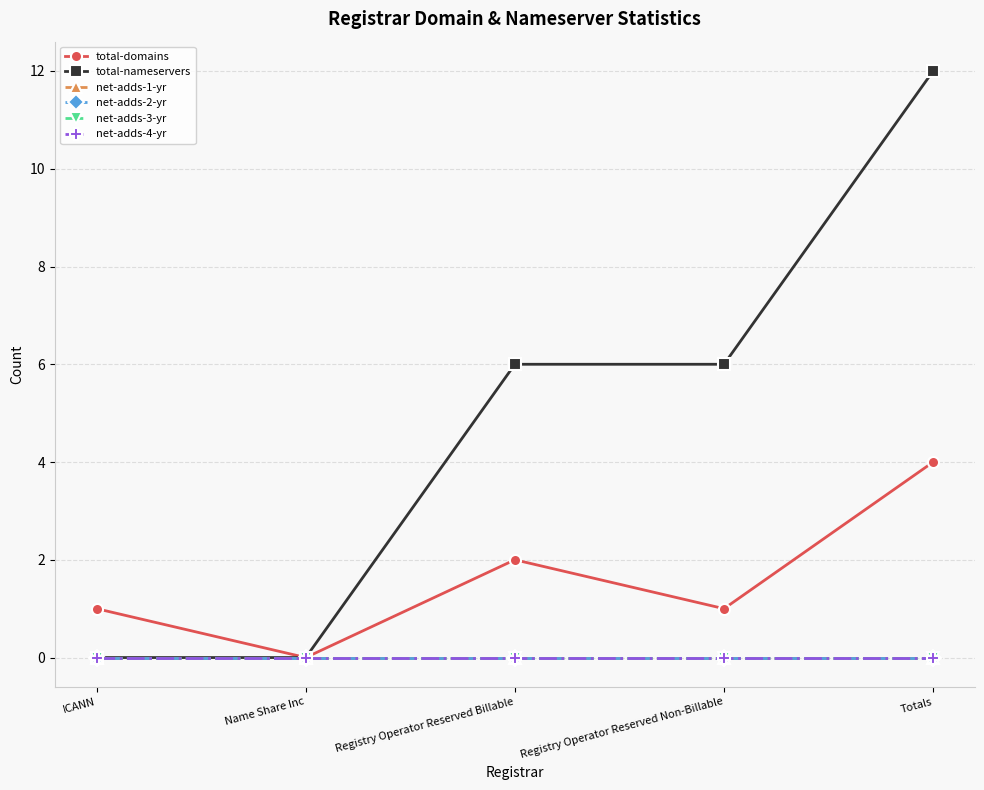

At Totals, list the series in order from largest to smallest.

total-nameservers, total-domains, net-adds-1-yr, net-adds-2-yr, net-adds-3-yr, net-adds-4-yr